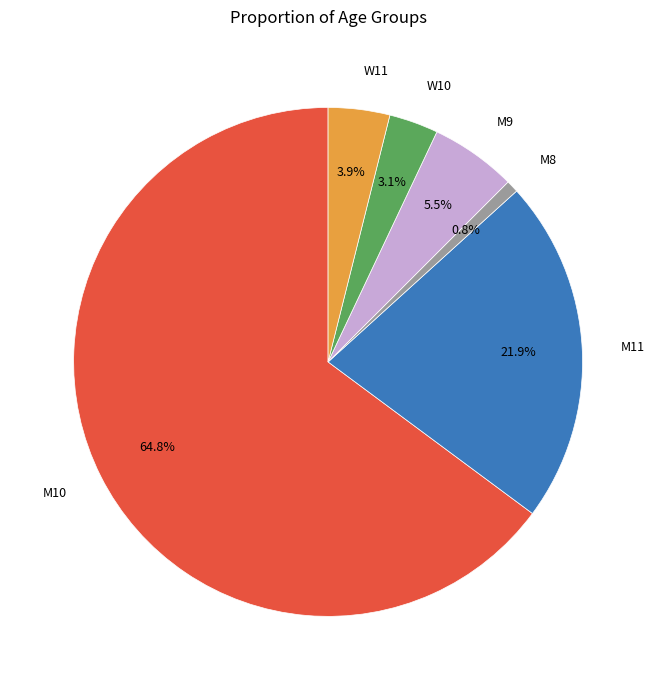

What is the majority slice?

M10